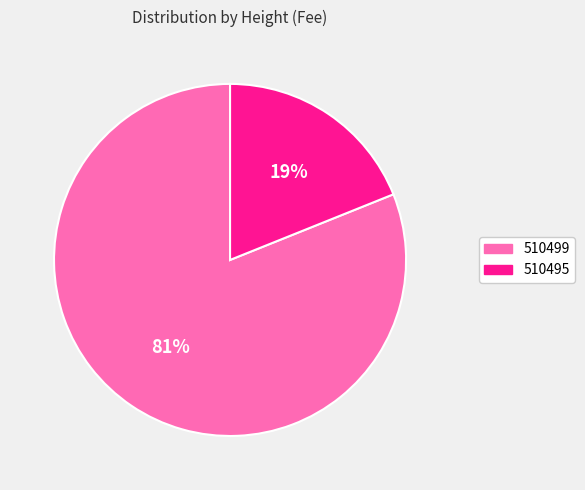

The 510495 slice represents 19% of the pie. True or false?

True